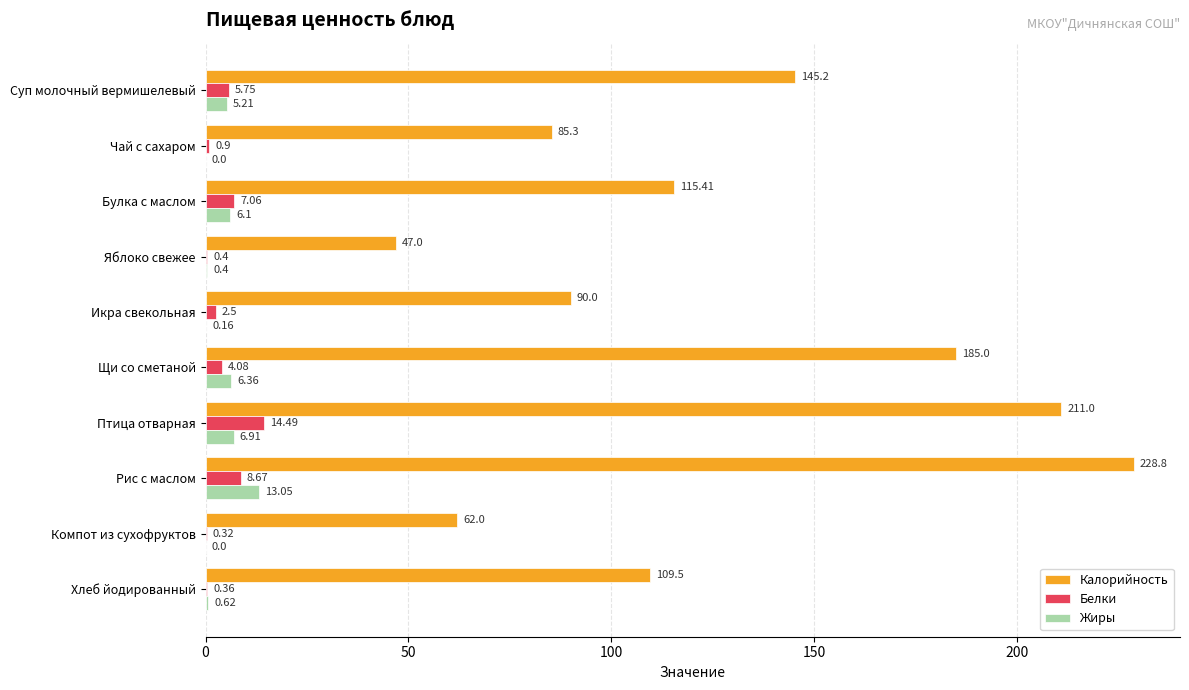

Between Суп молочный вермишелевый and Щи со сметаной, which series saw the biggest shift?

Калорийность